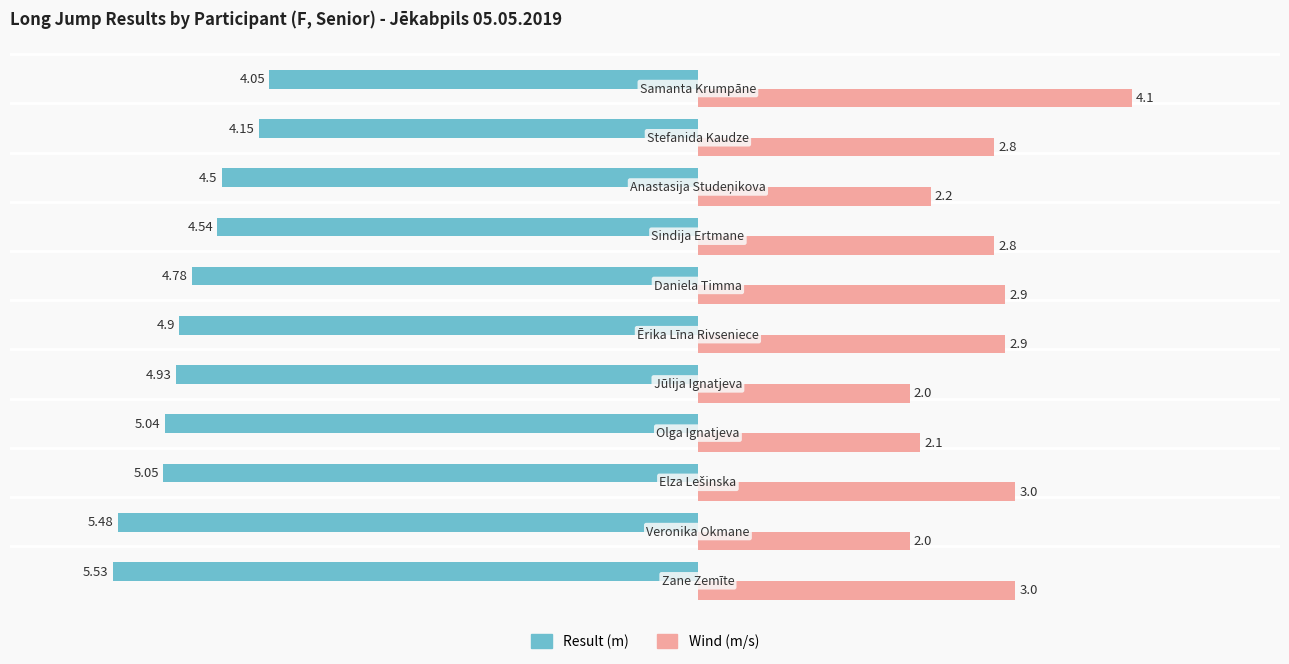

What is the difference between the maximum and minimum values in the Result (m) series?

1.5